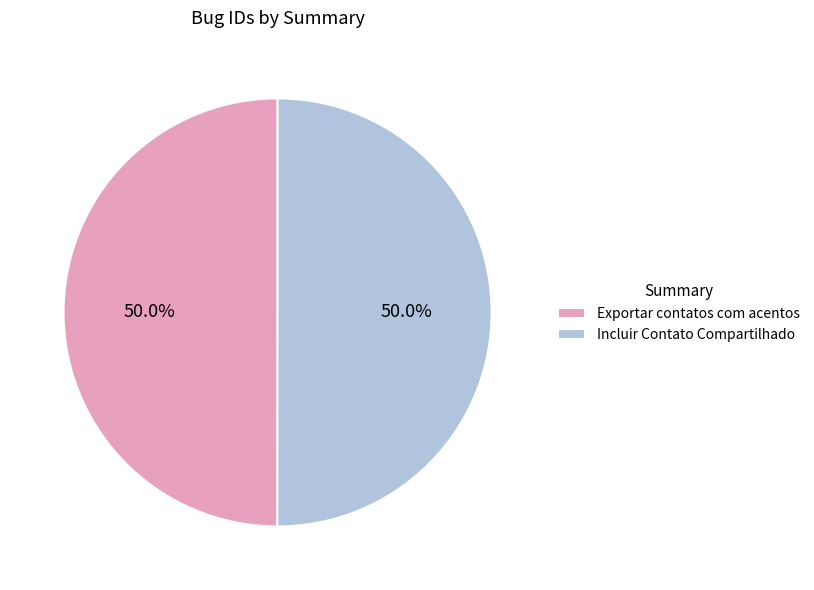

What percentage is the Incluir Contato Compartilhado slice, to the nearest percent?

50%